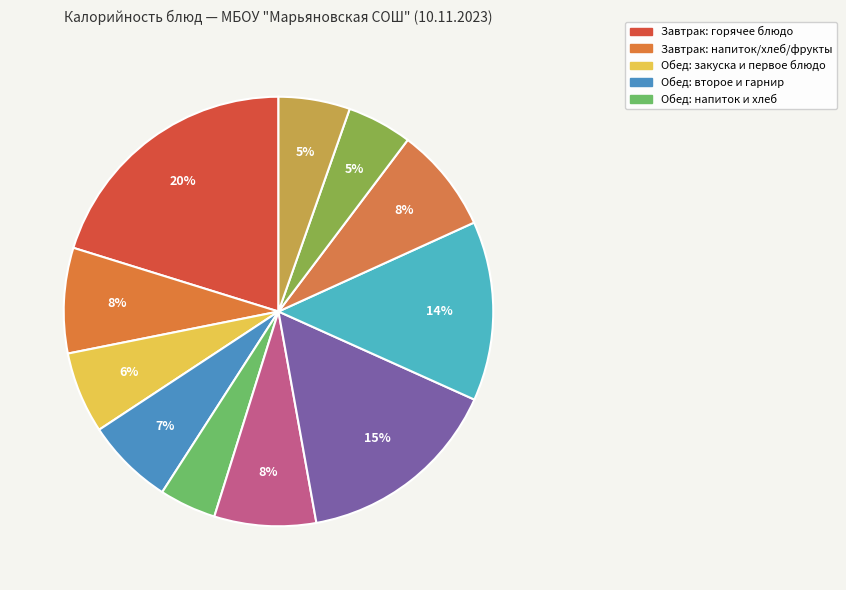

How many slices are in this pie chart?

11